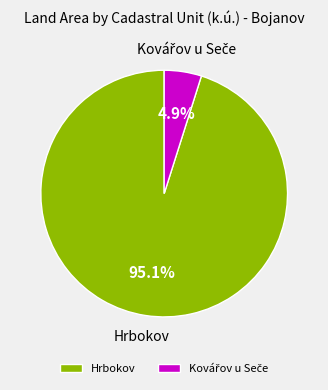

What portion of the pie excludes Hrbokov?

4.9%